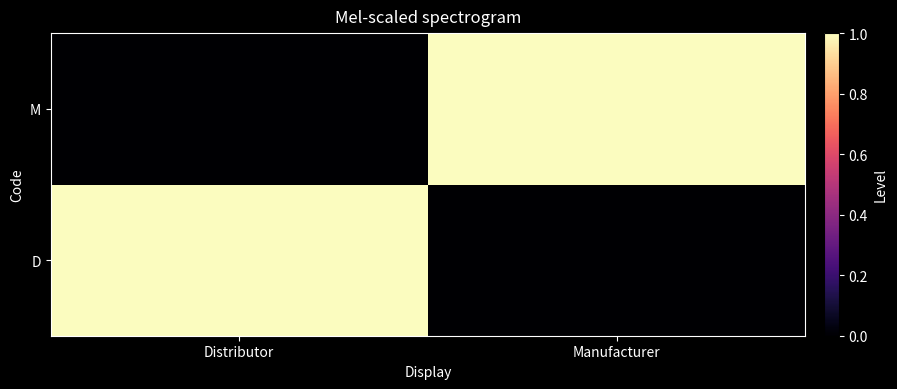

At which category is the sum across all series the highest?

Distributor